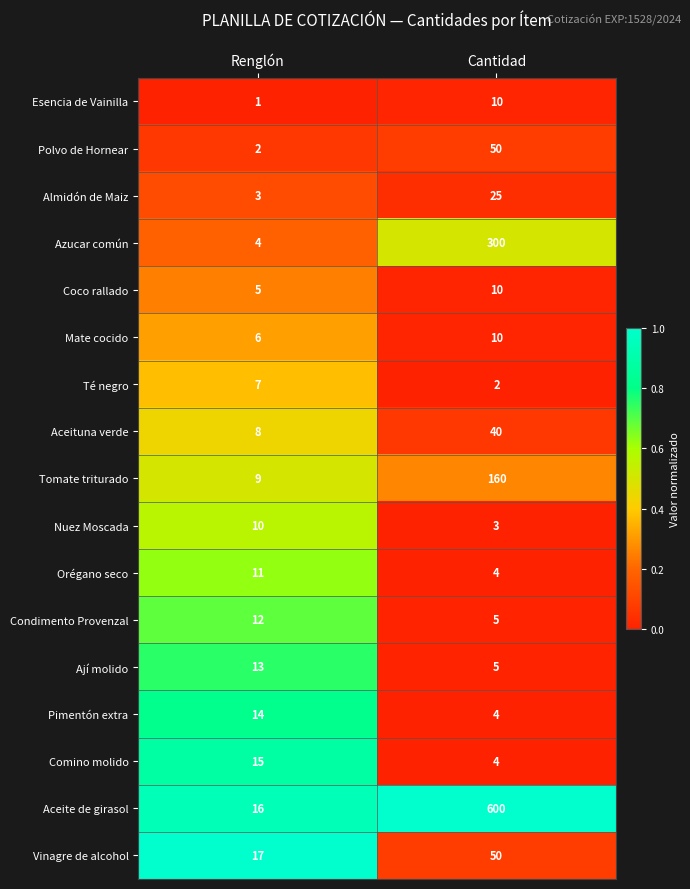

Is it true that Comino molido equals 6 at Cantidad?

False